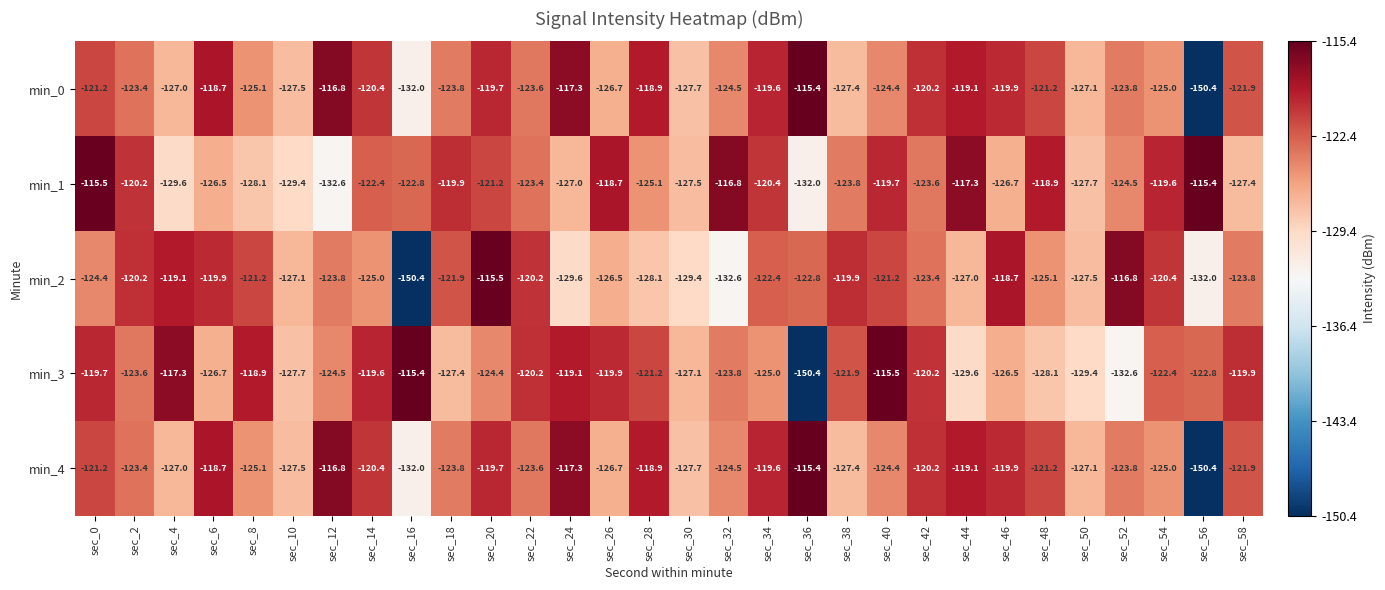

What is the difference between the maximum and minimum values in the min_0 series?

35.0